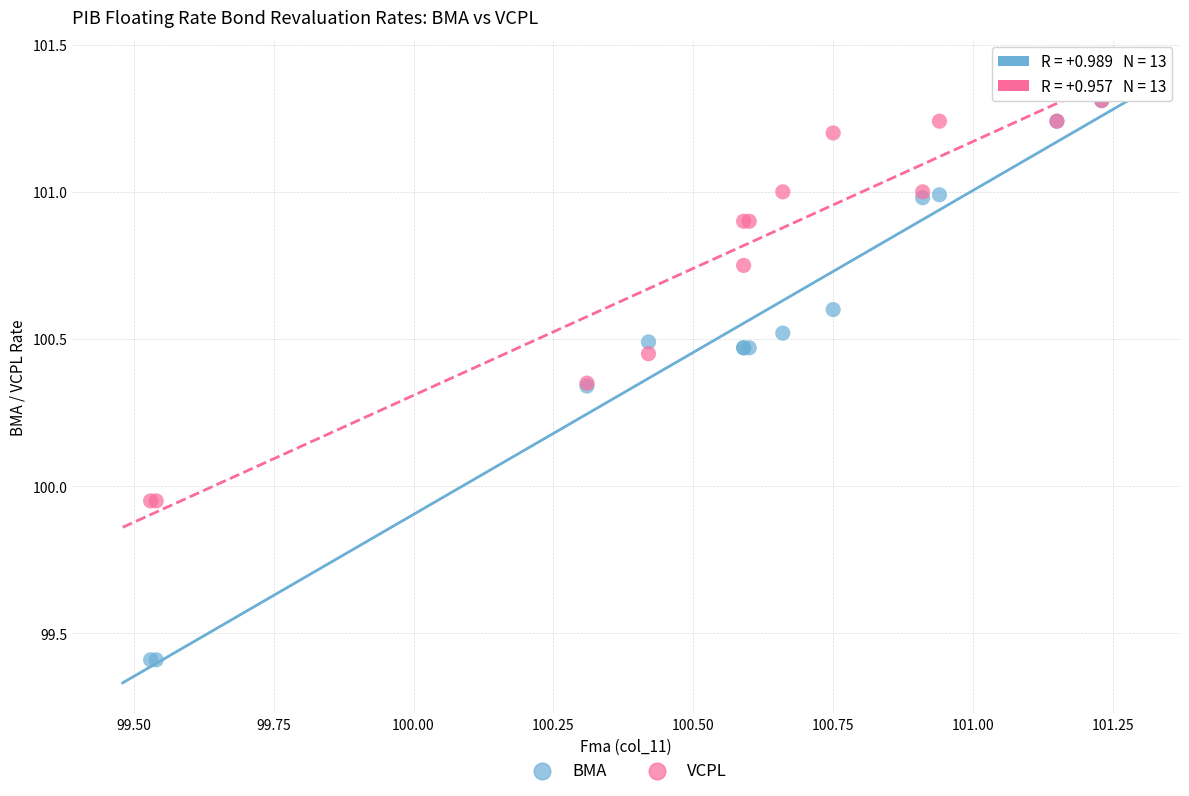

Which series contains the lowest Y value?

BMA